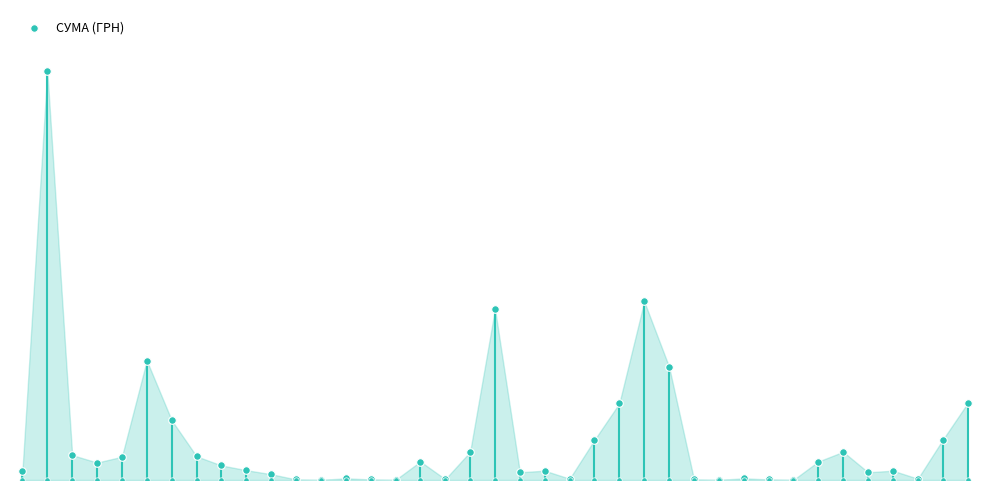

What is the change in value from 23 to 31?

-8853.4